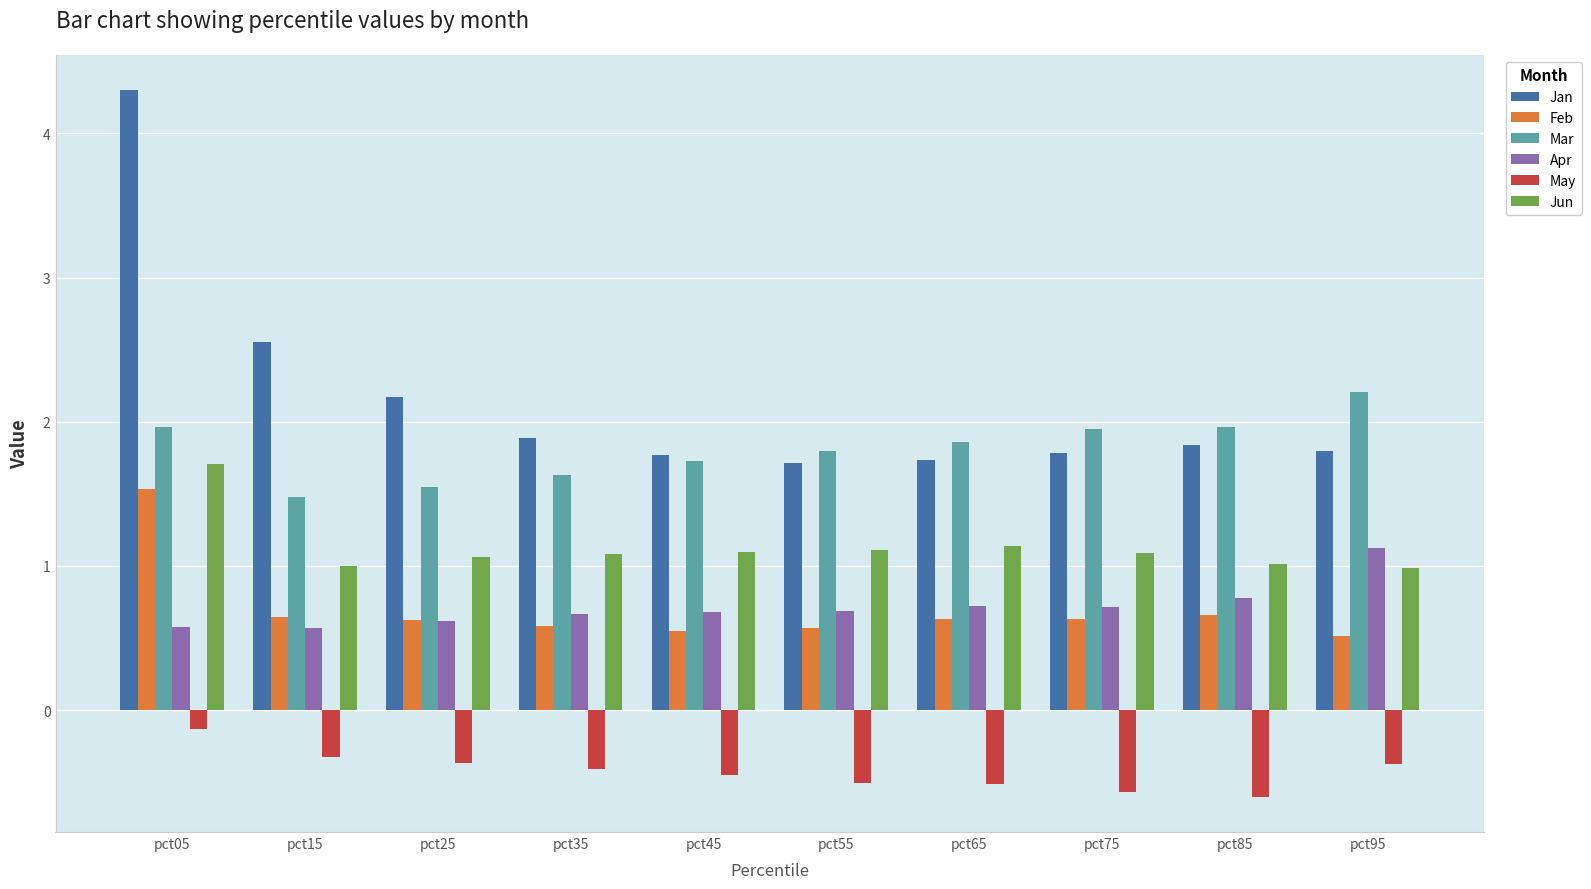

Read the Mar value at pct65.

1.9